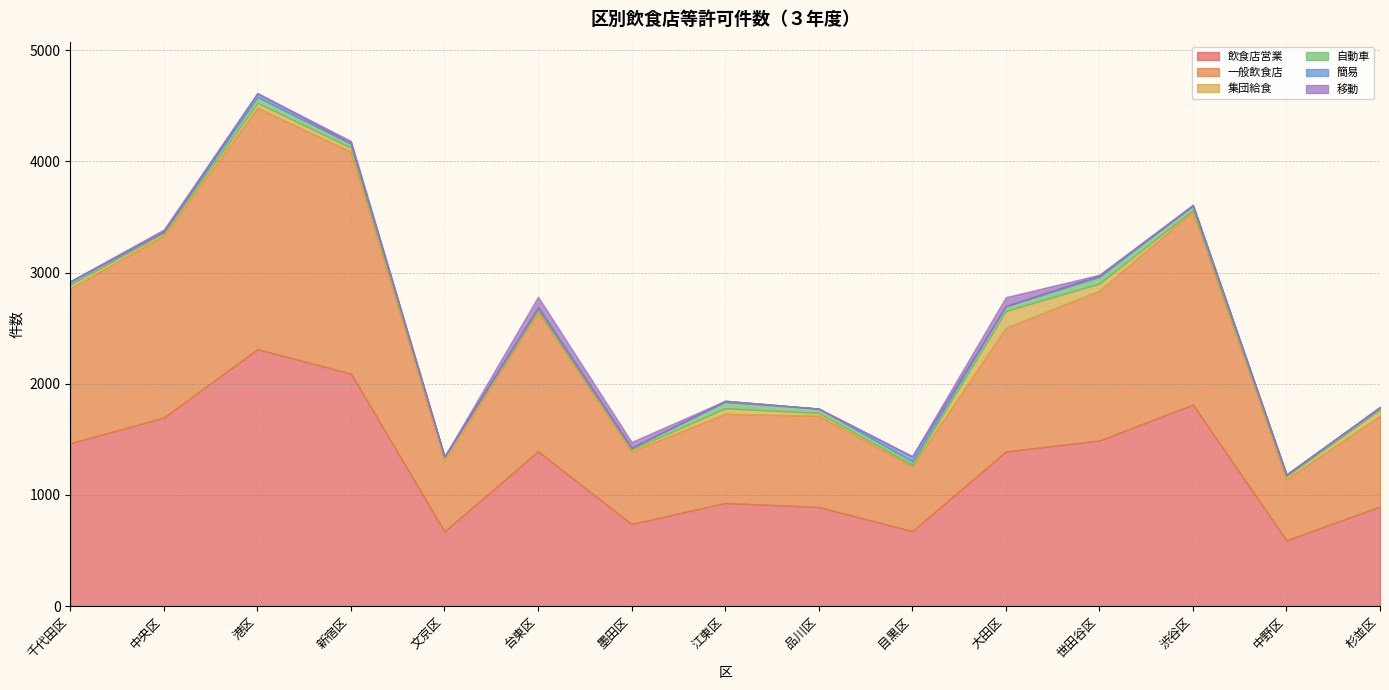

At which category does the chart reach its peak across all series?

港区